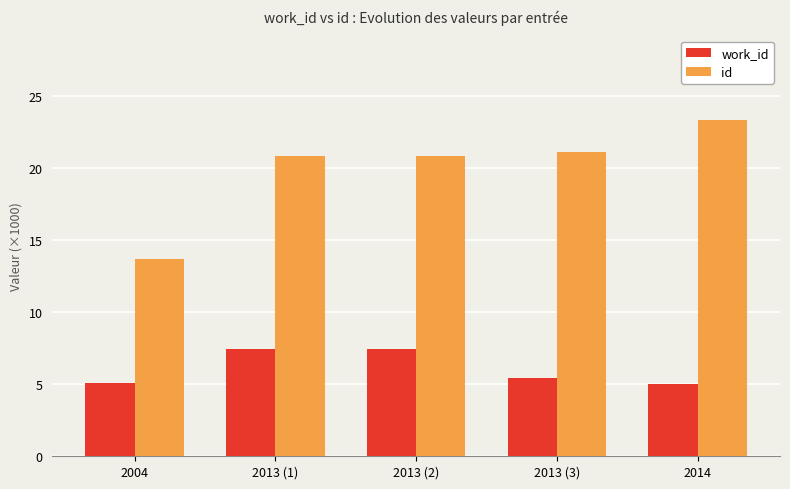

How many data points in id are less than 20?

1